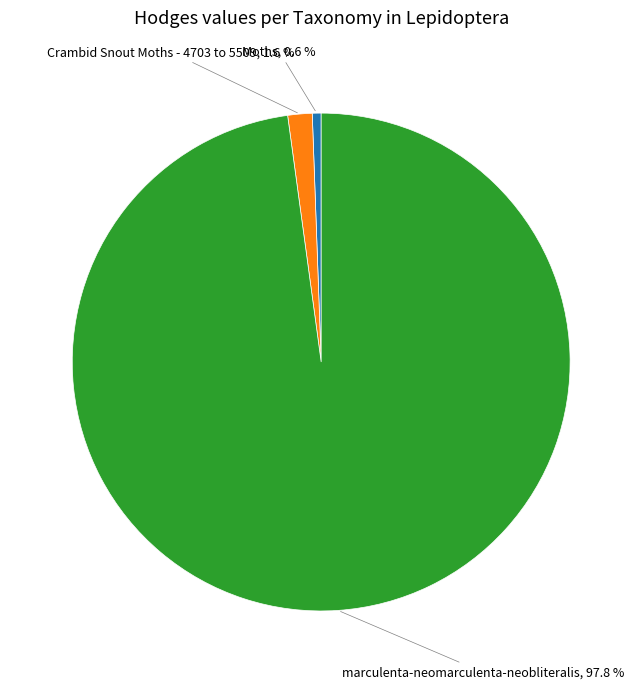

How many segments does this pie chart have?

3